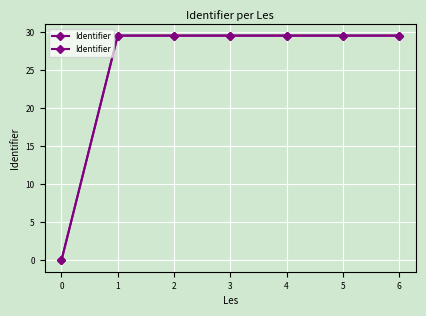

Approximately how many times larger is the value at 1 compared to 4?

1.0